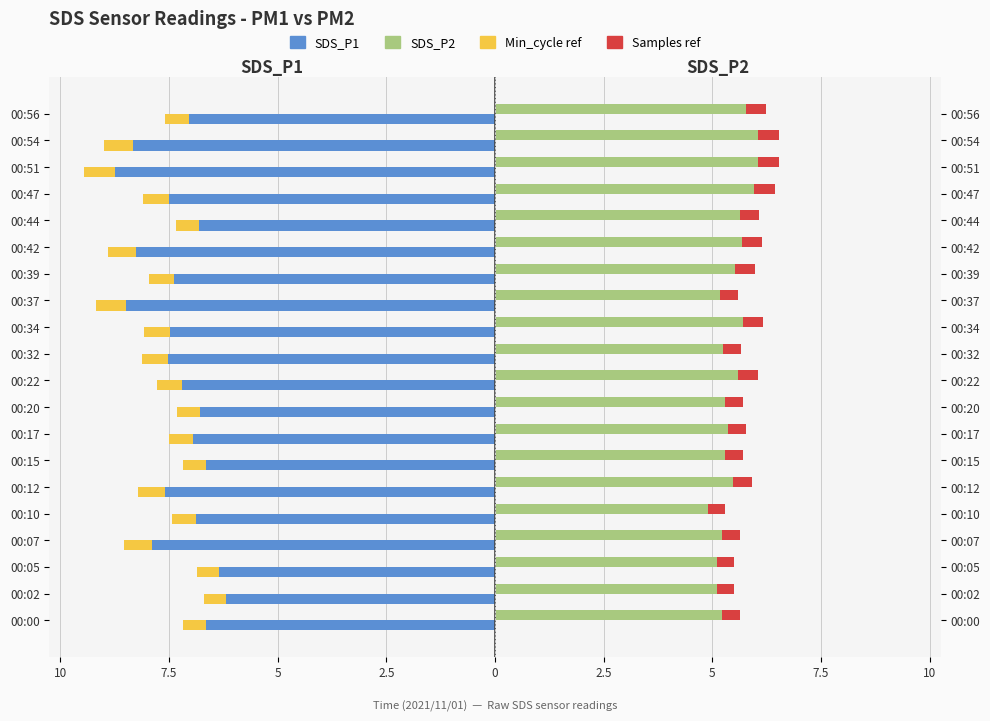

How many distinct data groups are displayed?

4